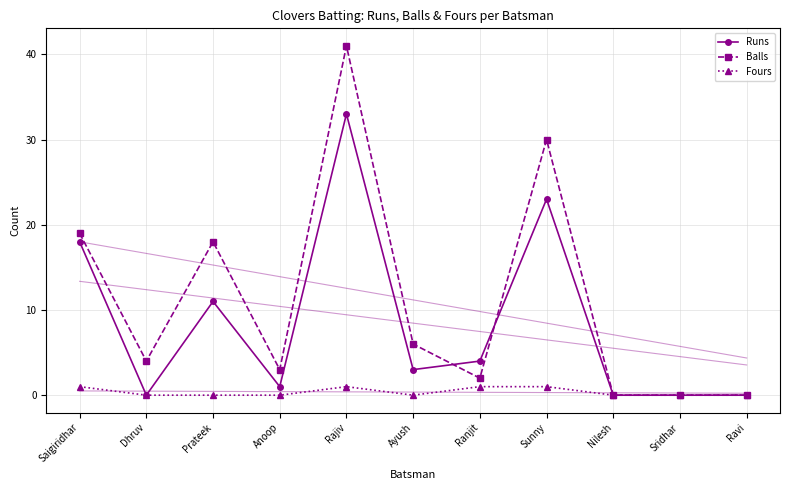

At which category does Fours reach its first local peak?

Rajiv